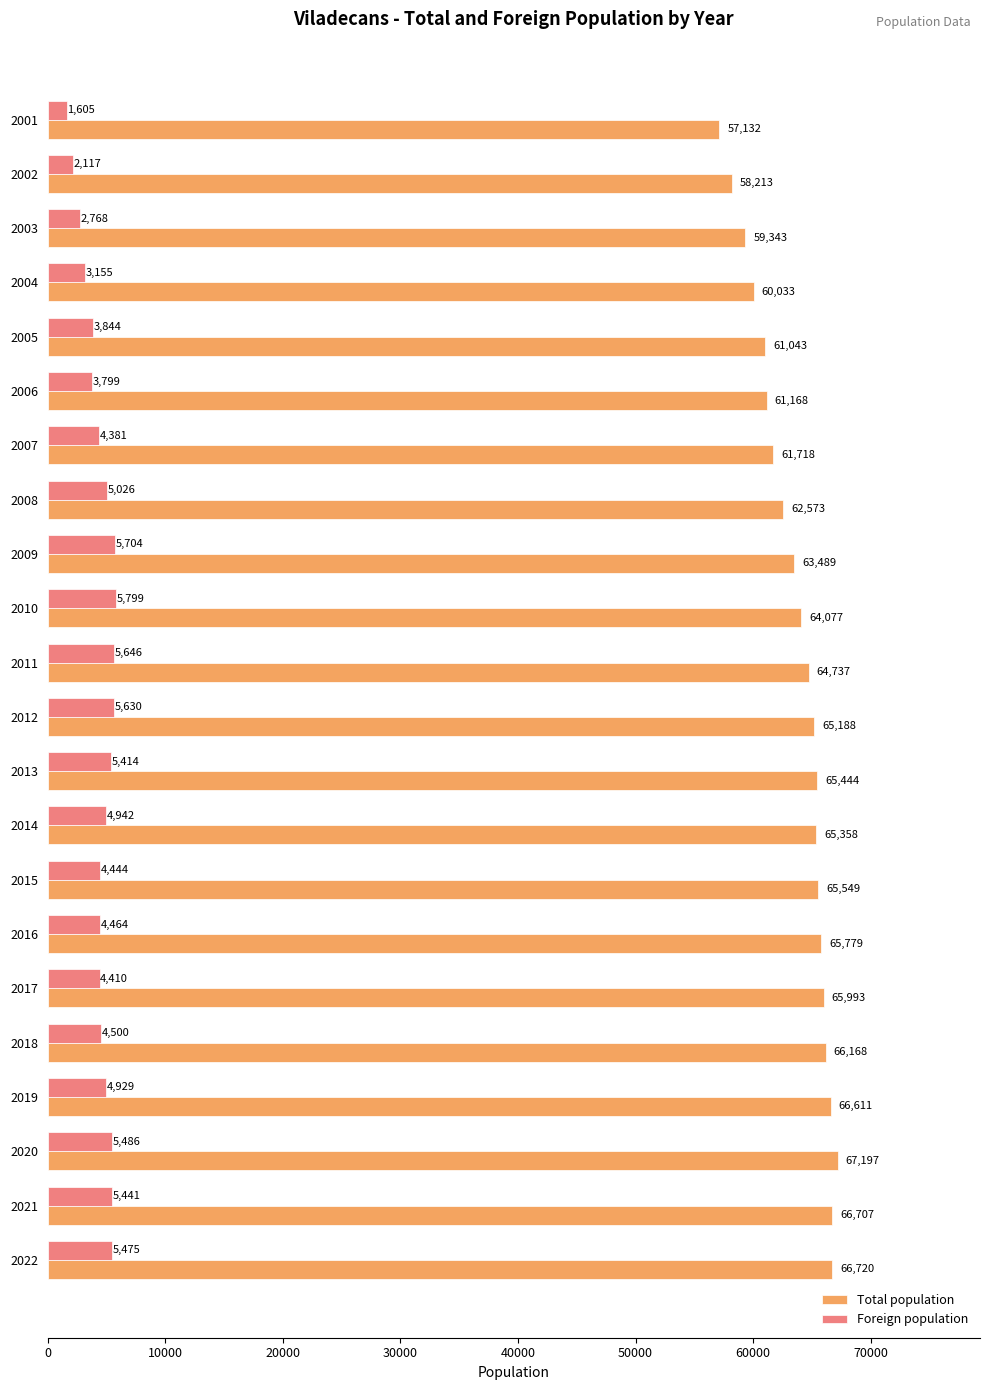

Is it true that Foreign population equals 5486 at 2020?

True